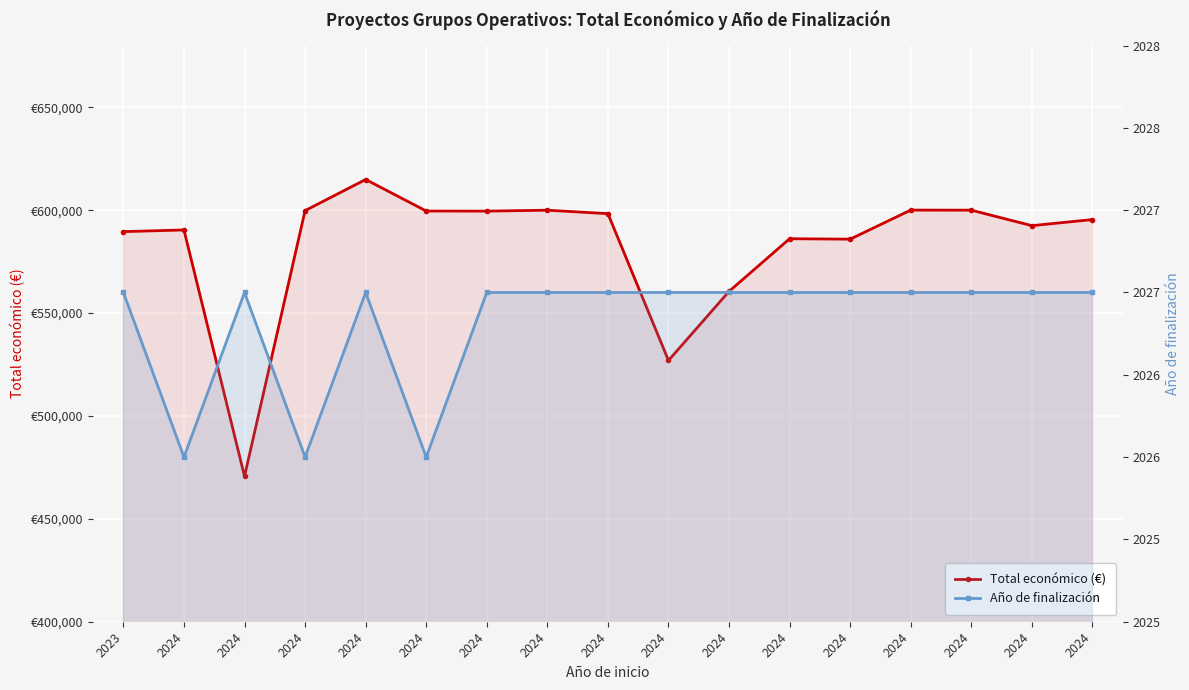

At which category is the sum across all series the highest?

2024